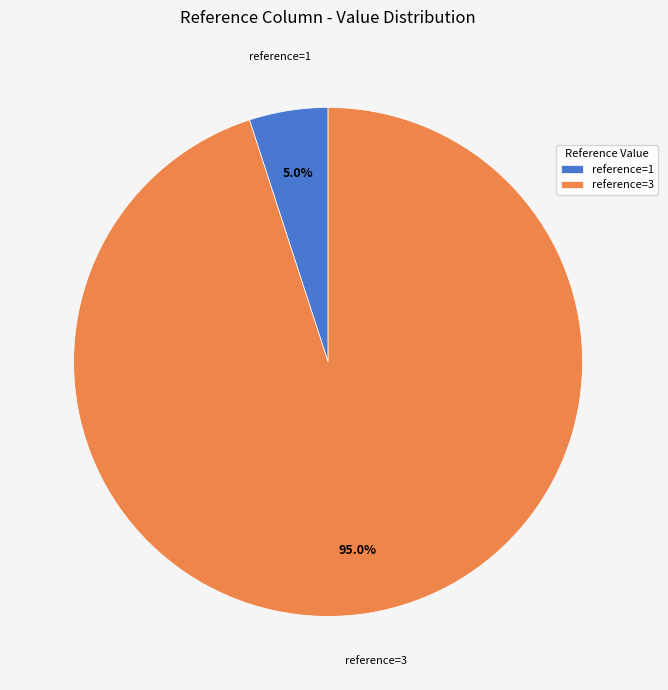

Rank the categories by value from lowest to highest.

reference=1, reference=3